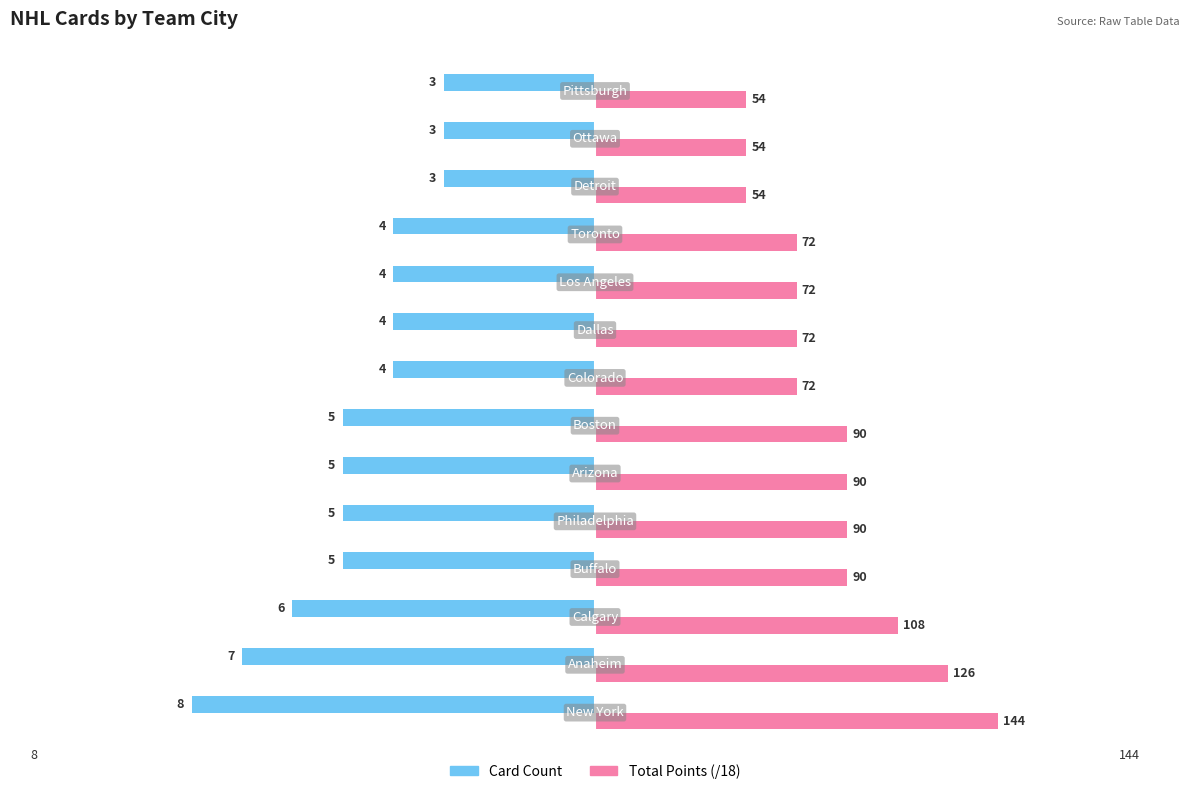

What is the greatest value displayed?

8